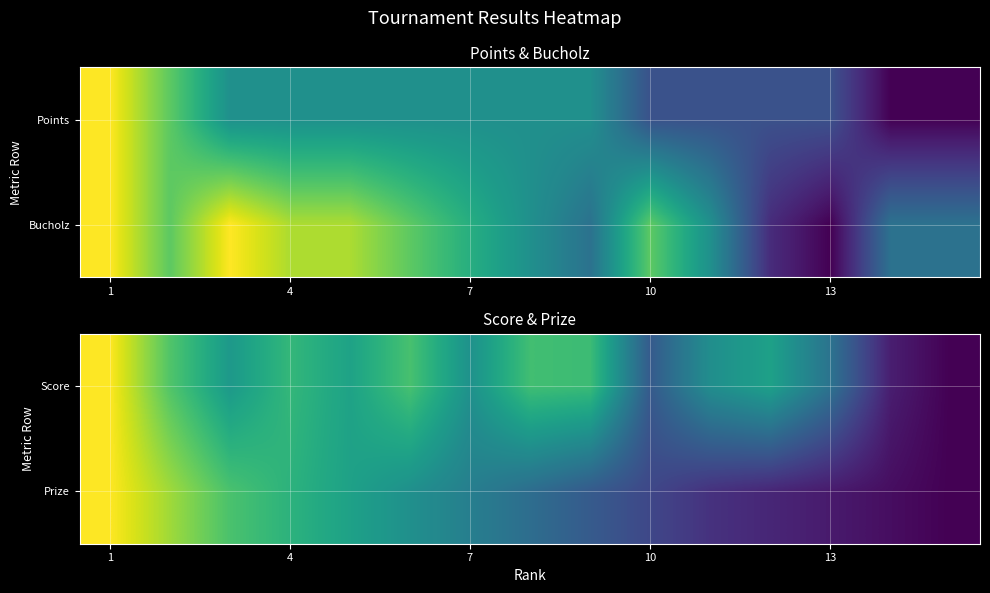

What is the difference between the highest and lowest values at 7?

0.2